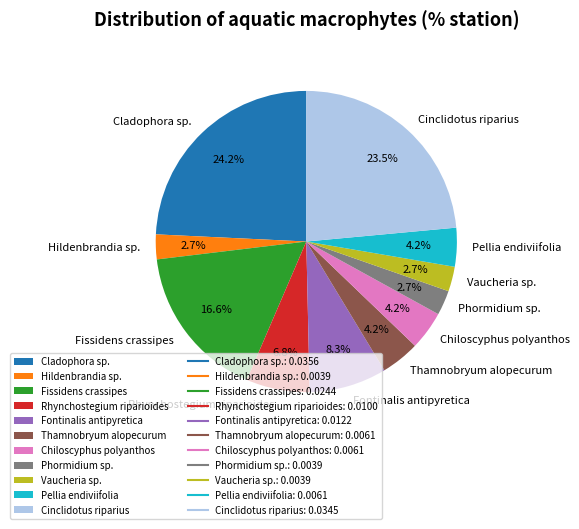

Is it true that Rhynchostegium riparioides is 1% of the pie?

False